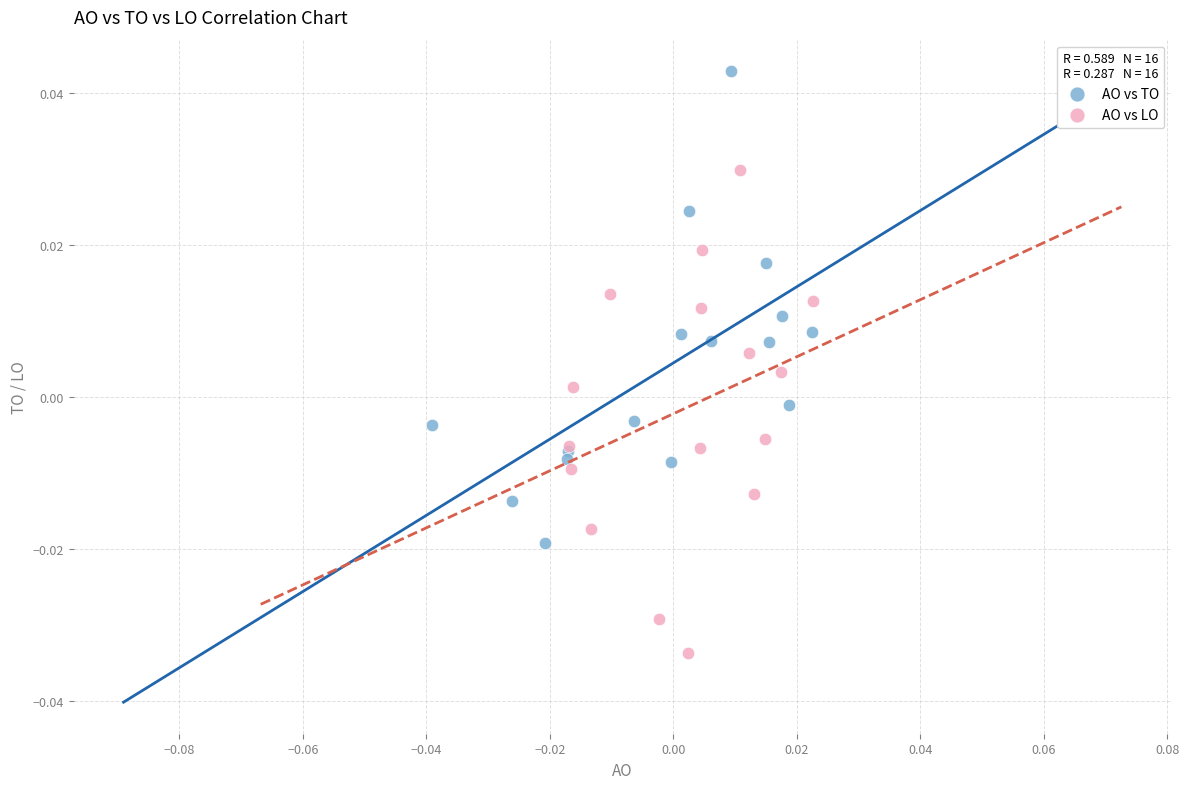

Which series reaches the maximum Y coordinate?

AO vs TO